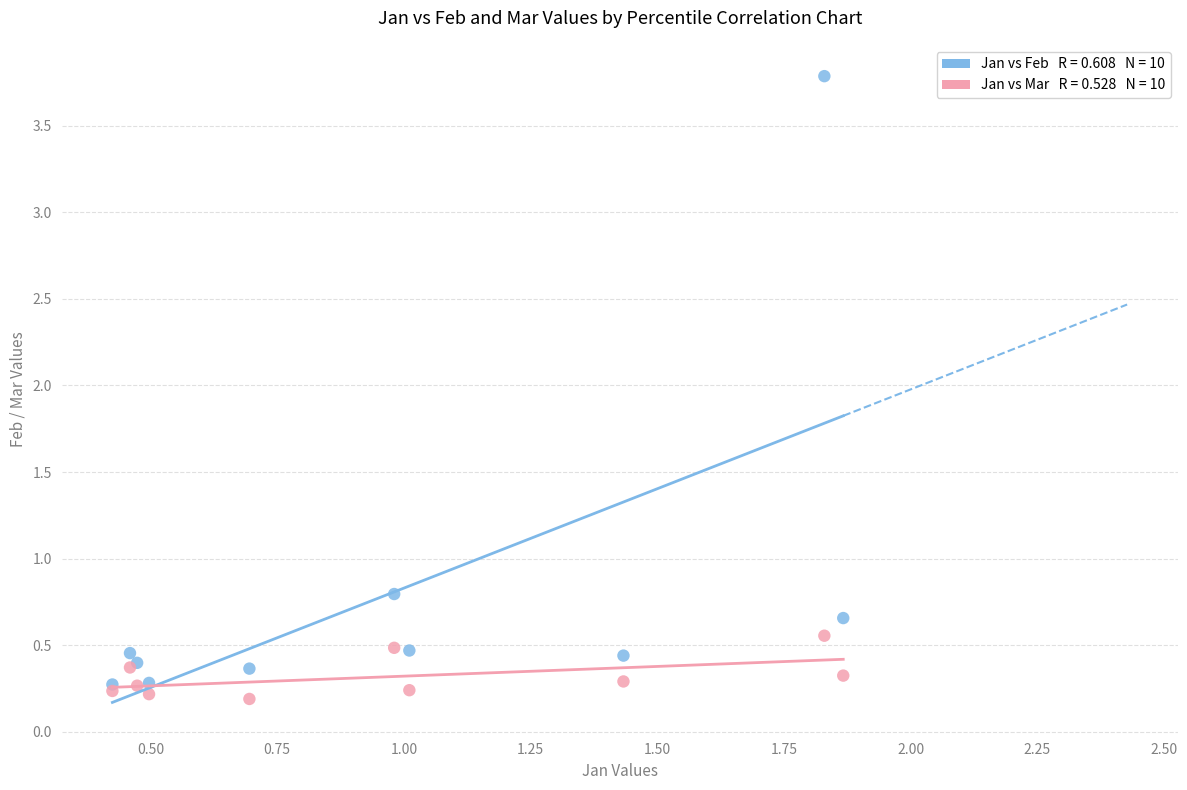

Across all series, what Y value is closest to 1?

0.8